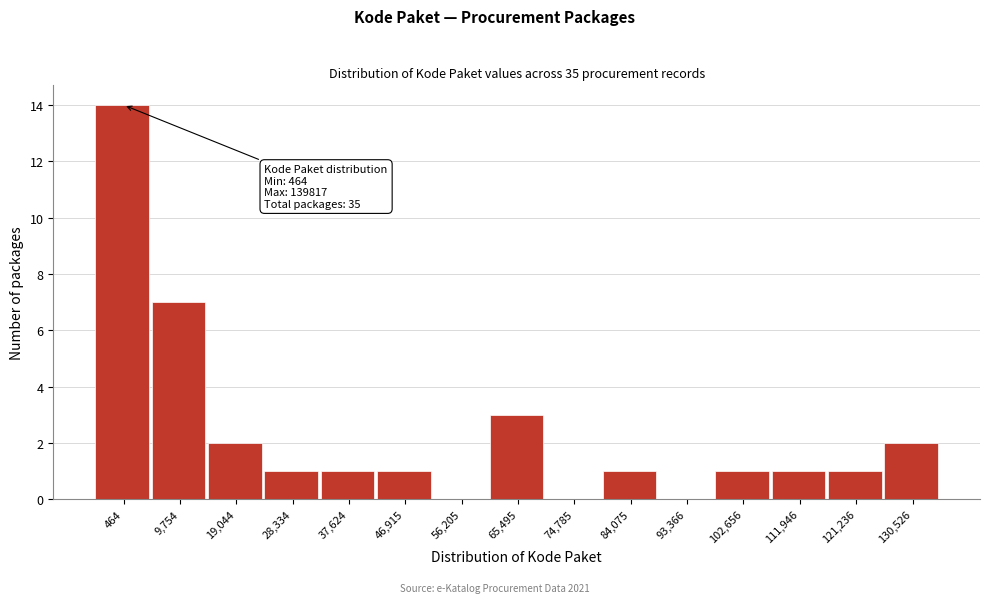

Reading right to left, transcribe all the data shown in this chart.

130,526=2	121,236=1	111,946=1	102,656=1	93,366=0	84,075=1	74,785=0	65,495=3	56,205=0	46,915=1	37,624=1	28,334=1	19,044=2	9,754=7	464=14